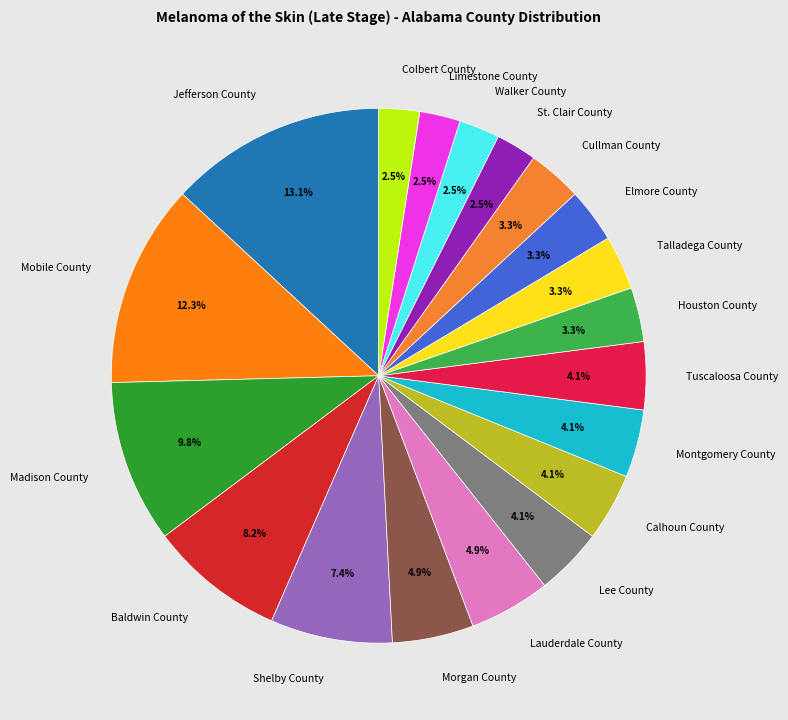

Approximately how many times larger is the value at Montgomery County compared to Madison County?

0.4